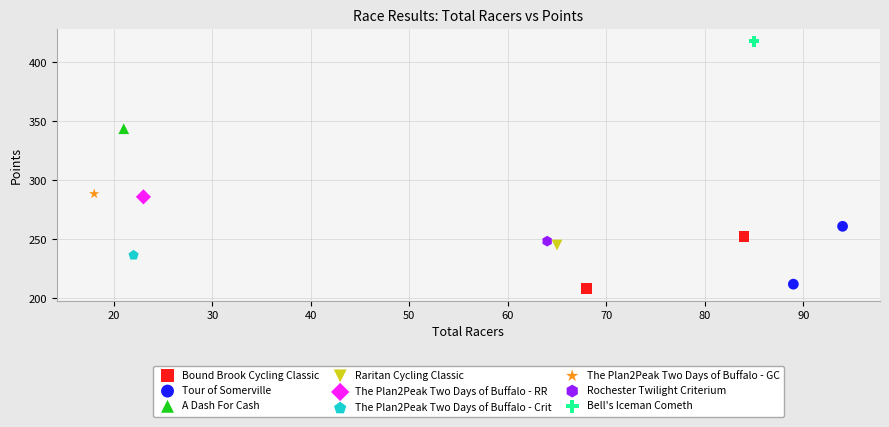

Which series reaches the minimum Y coordinate?

Bound Brook Cycling Classic